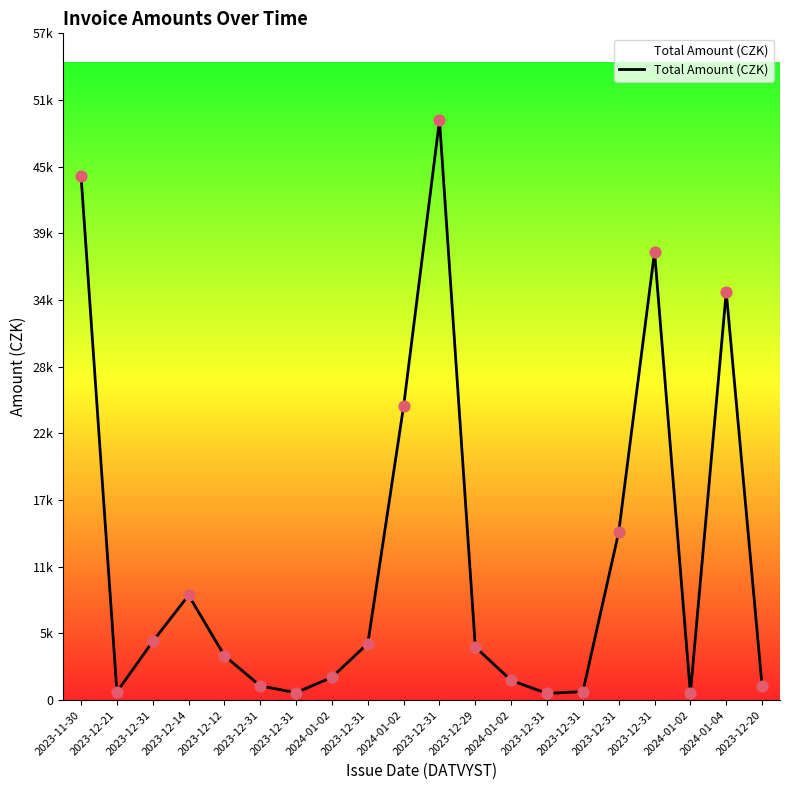

What is the change in value from 2023-12-29 to 2024-01-04?

+30394.2